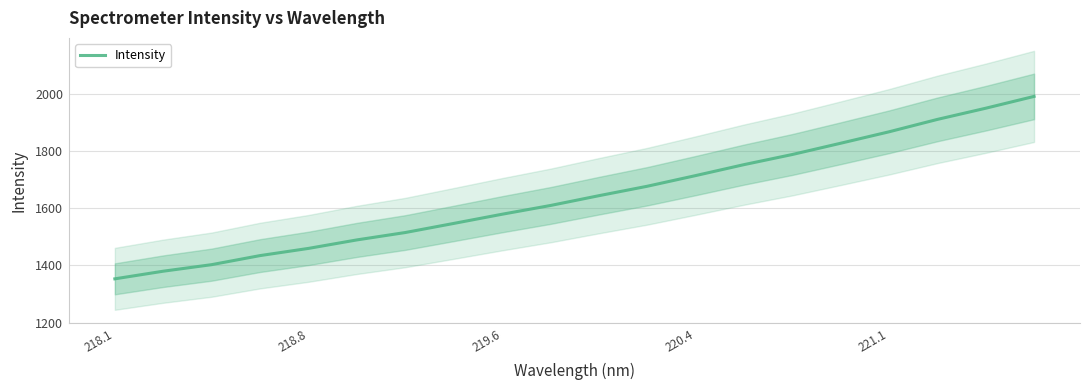

True or false: Intensity has a value of 2049.1 at 218.1.

False